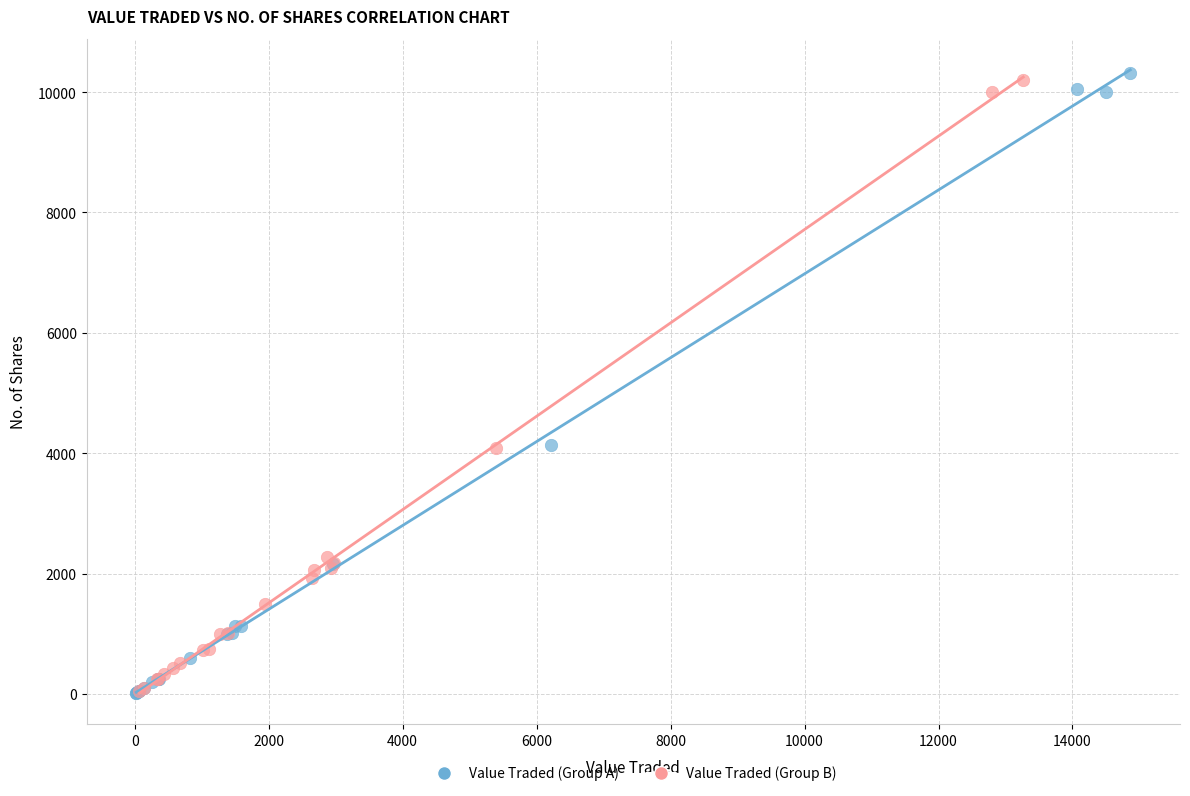

What are all the series names shown in the legend?

Value Traded (Group A), Value Traded (Group B)